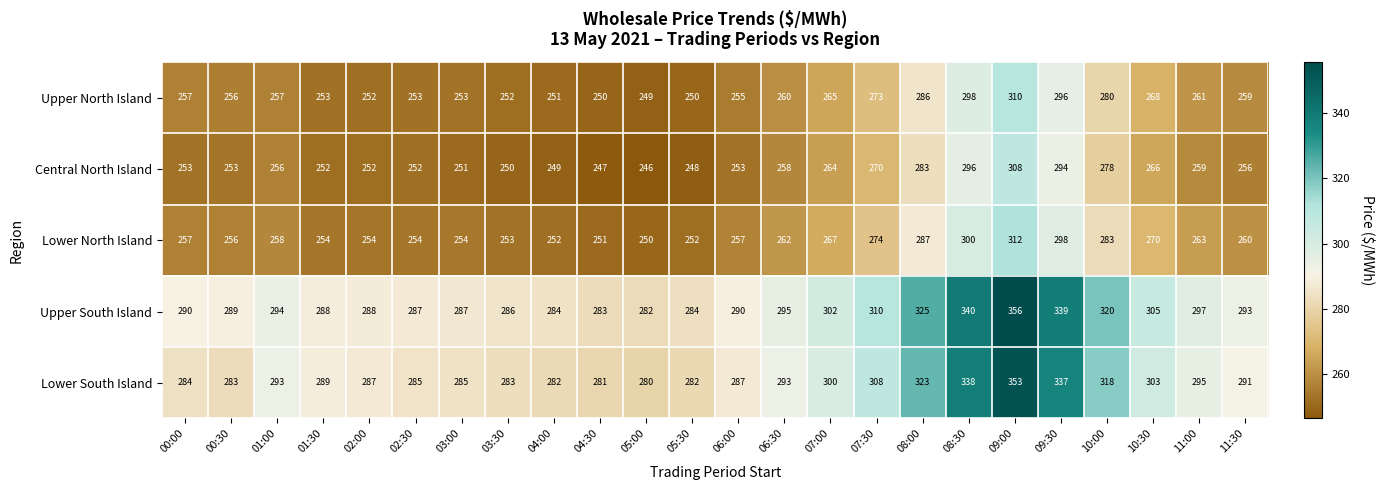

How many values in the Central North Island series are below 256?

12